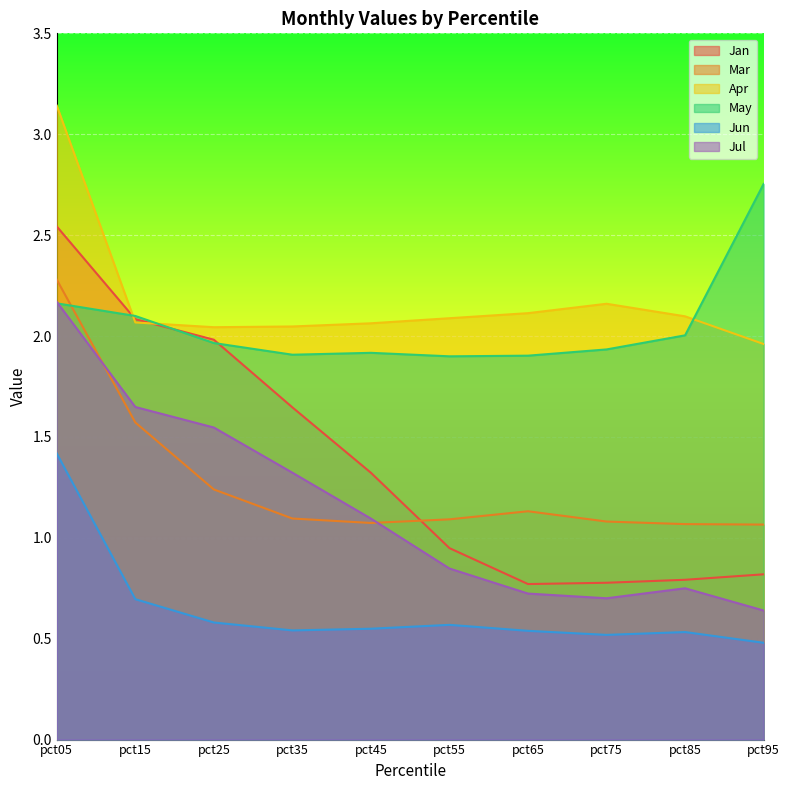

What is the difference between the second highest and second lowest values in the Mar series?

0.5